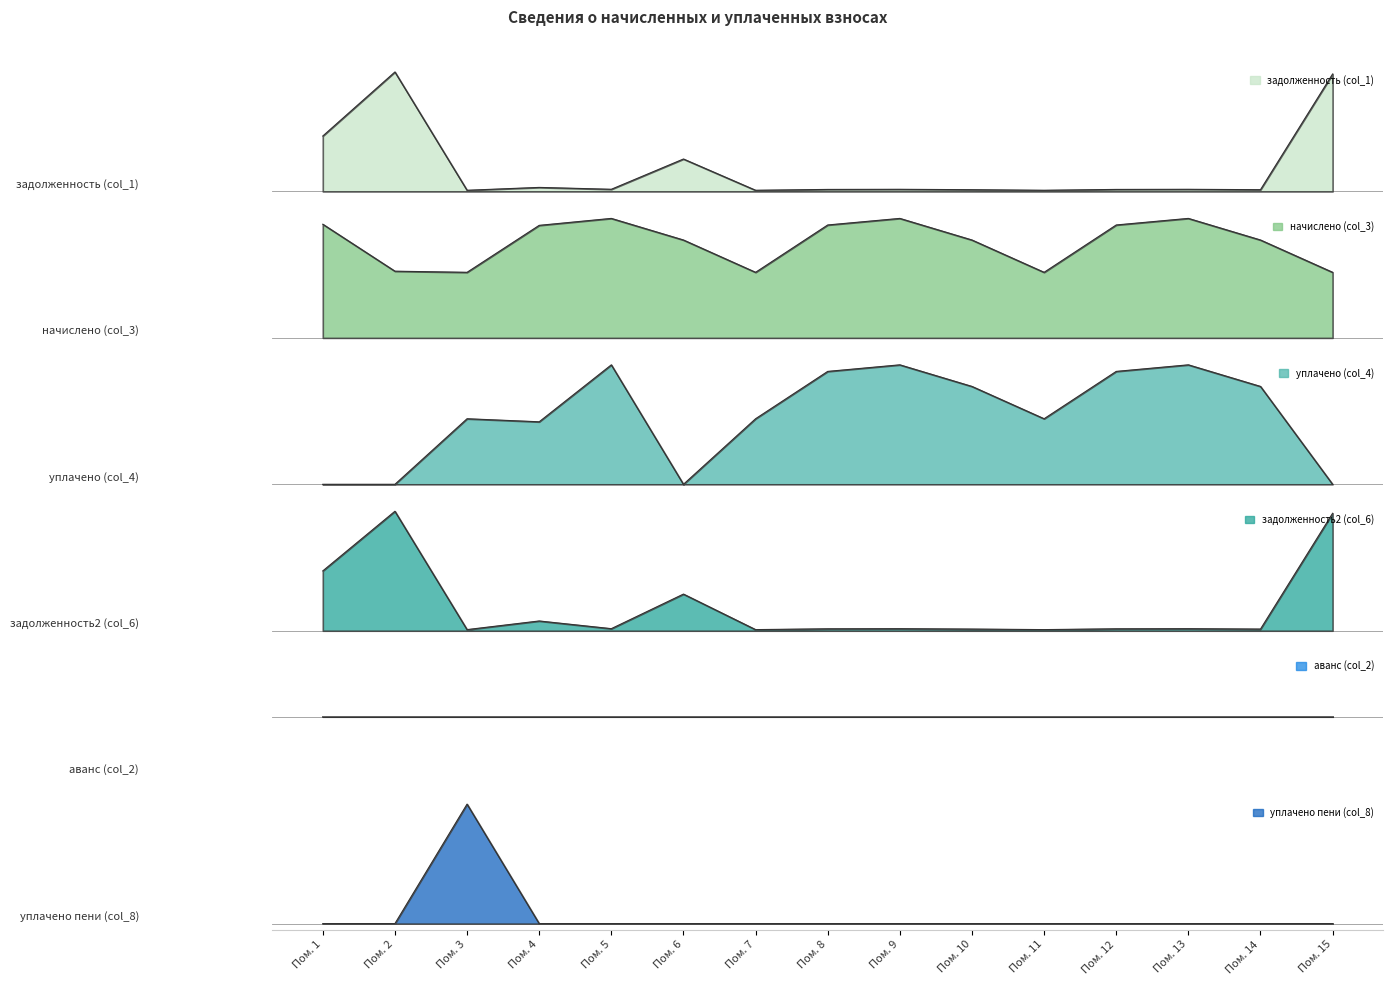

Which series has the widest spread of values?

задолженность2 (col_6)